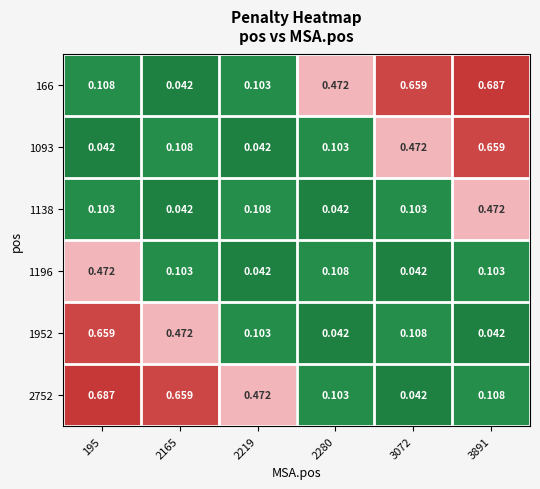

How many categories are shown in the chart?

6